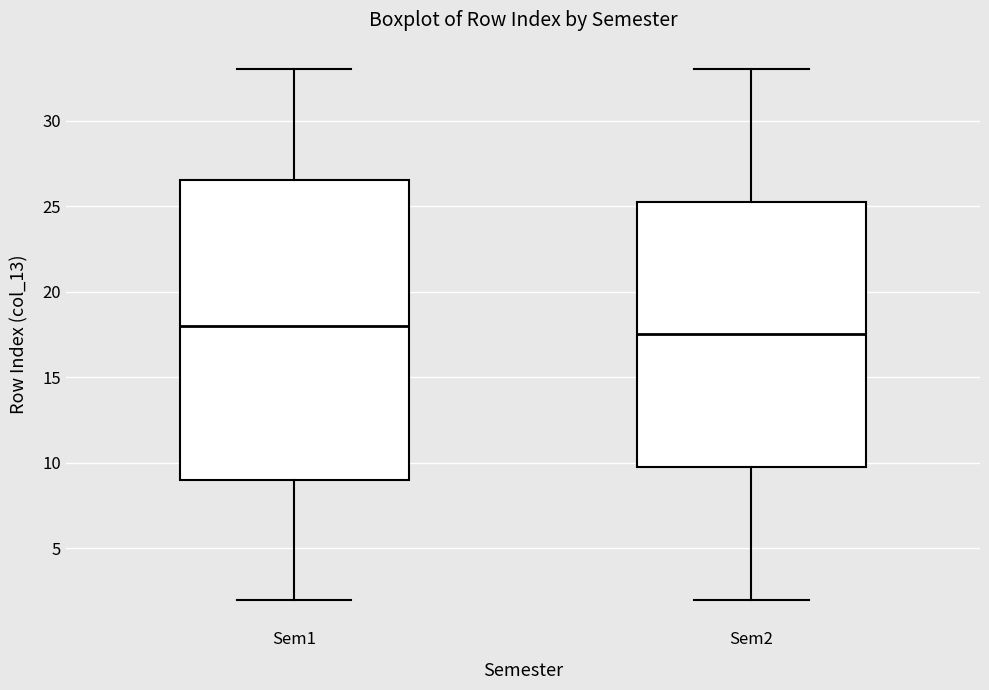

Reading left to right, transcribe this box plot: for each box, give where its median line is, the range the box spans, and where its two whiskers end, as read against the y-axis. The values are not printed on the chart, so give them approximately, as read against the axis.

Sem1: median 18.0, box 9.0 to 26.5, whiskers 2.0 to 33.0
Sem2: median 17.5, box 10.0 to 25.5, whiskers 2.0 to 33.0